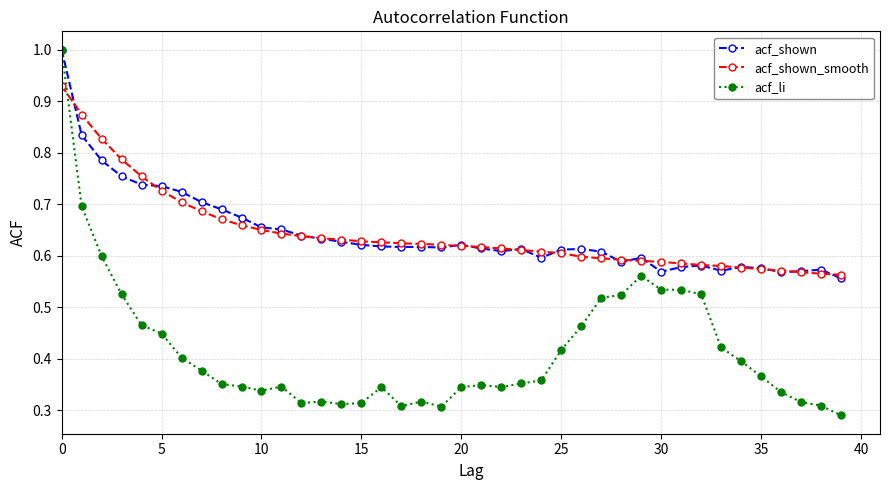

At how many categories does at least one series exceed 0?

40